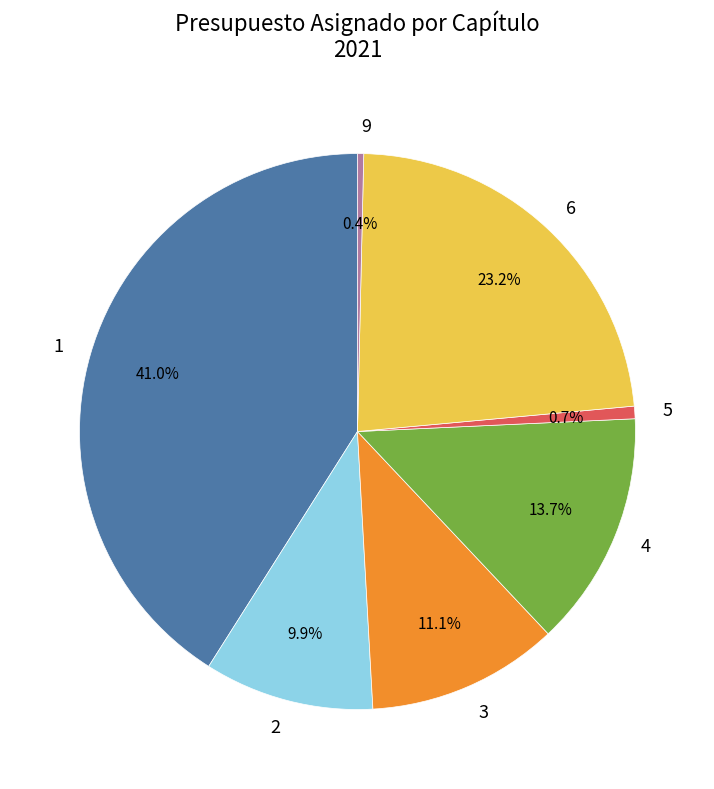

To the nearest percent, what is the difference between the 2 and 9 slice percentages?

10%